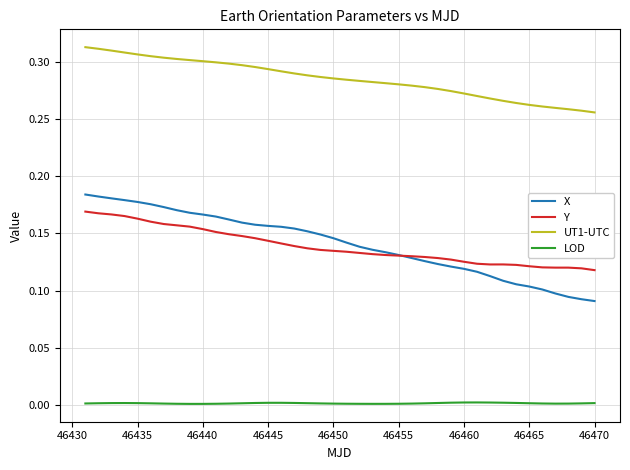

Count the number of categories in the chart.

40